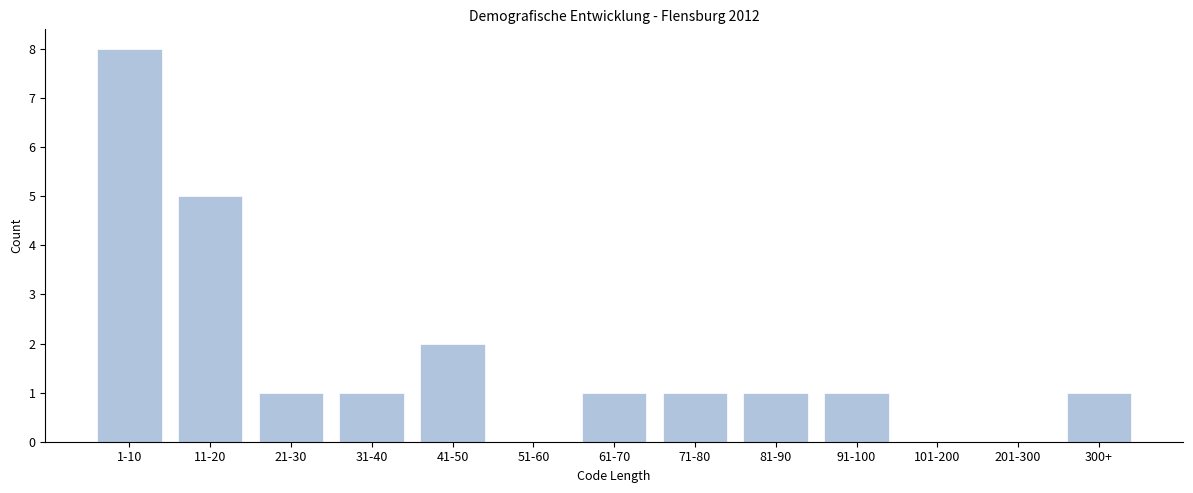

Reading left to right, list all the values displayed in this chart.

1-10=8	11-20=5	21-30=1	31-40=1	41-50=2	51-60=0	61-70=1	71-80=1	81-90=1	91-100=1	101-200=0	201-300=0	300+=1